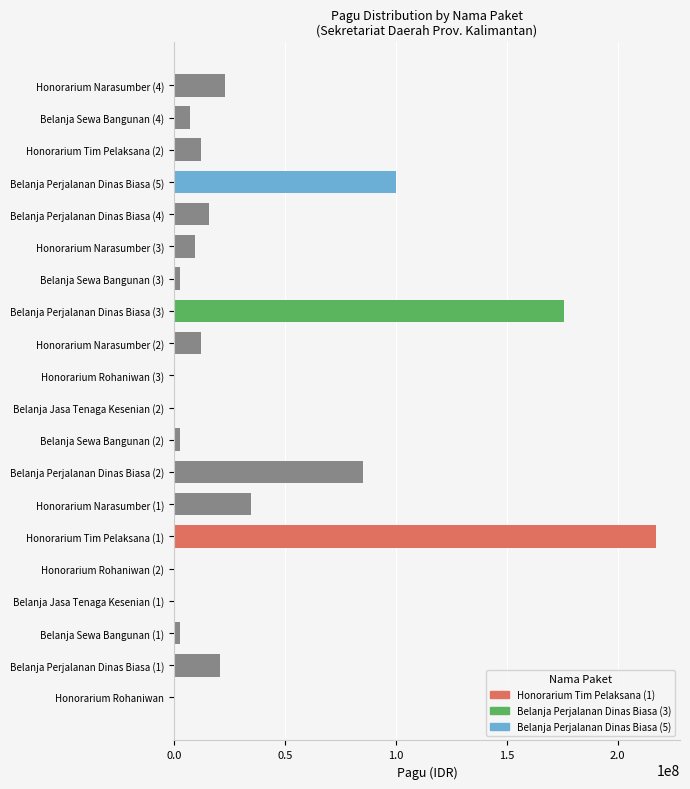

Rank the categories by value from lowest to highest.

Honorarium Rohaniwan, Belanja Jasa Tenaga Kesenian (1), Honorarium Rohaniwan (2), Belanja Jasa Tenaga Kesenian (2), Honorarium Rohaniwan (3), Belanja Sewa Bangunan (1), Belanja Sewa Bangunan (2), Belanja Sewa Bangunan (3), Belanja Sewa Bangunan (4), Honorarium Narasumber (3), Honorarium Narasumber (2), Honorarium Tim Pelaksana (2), Belanja Perjalanan Dinas Biasa (4), Belanja Perjalanan Dinas Biasa (1), Honorarium Narasumber (4), Honorarium Narasumber (1), Belanja Perjalanan Dinas Biasa (2), Belanja Perjalanan Dinas Biasa (5), Belanja Perjalanan Dinas Biasa (3), Honorarium Tim Pelaksana (1)